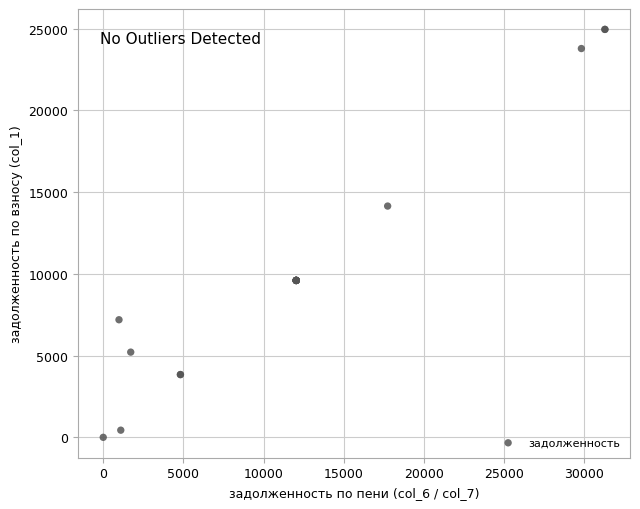

What Y value in the scatter plot is closest to 12480?

14150.4